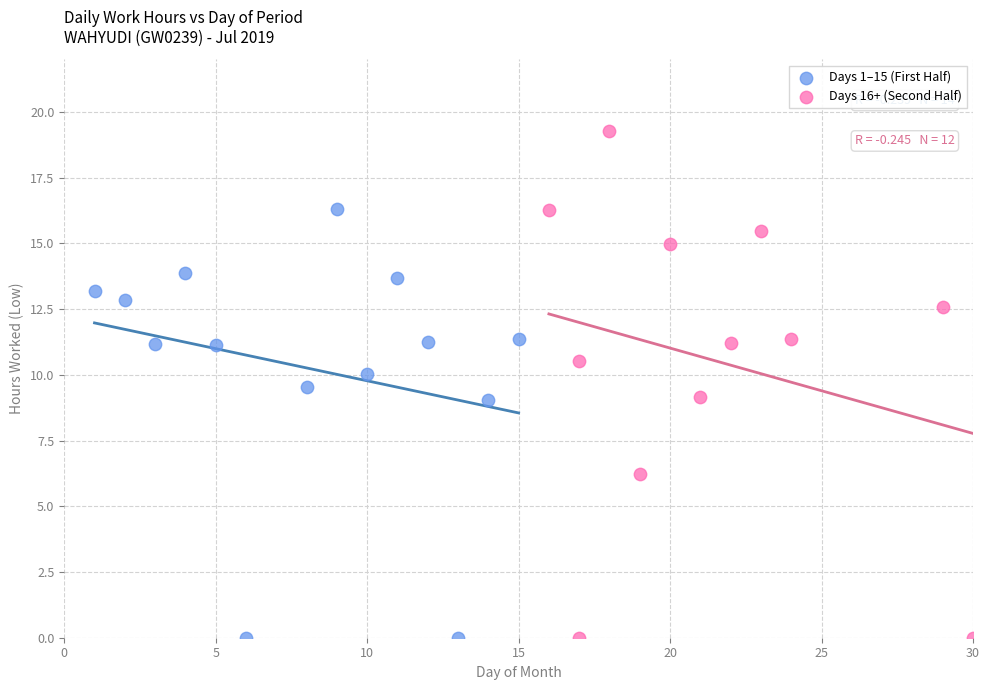

Which series reaches the maximum Y coordinate?

Days 16+ (Second Half)